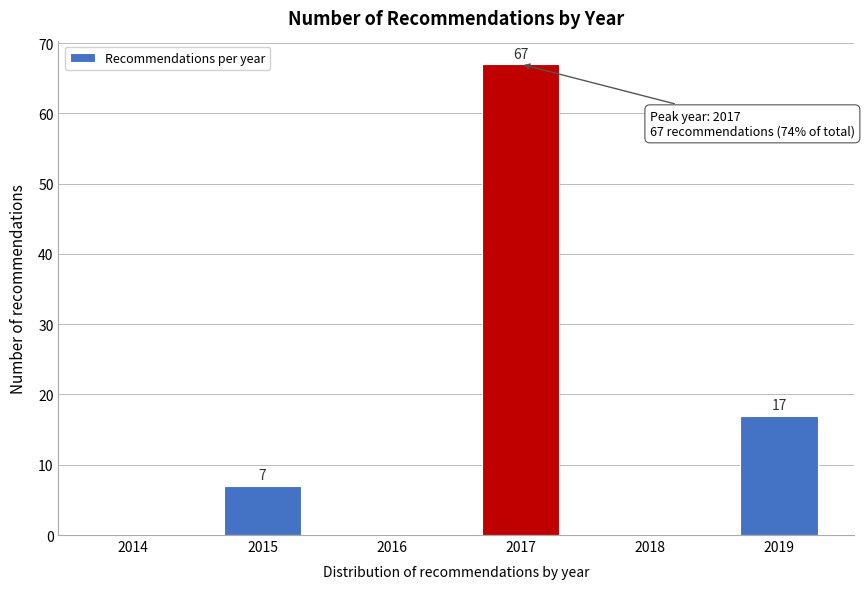

Reading left to right, list all the values displayed in this chart.

2014=0	2015=7	2016=0	2017=67	2018=0	2019=17